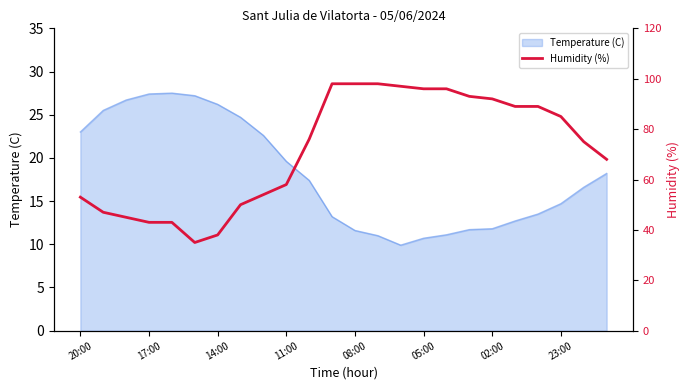

What is the minimum value for Temperature (C)?

9.9